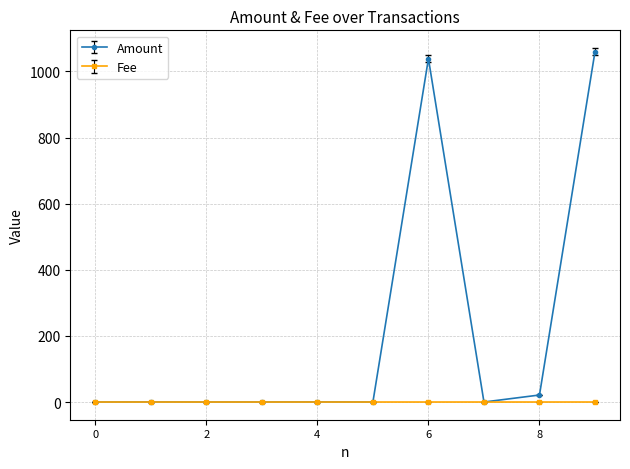

What are all the series names shown in the legend?

Amount, Fee